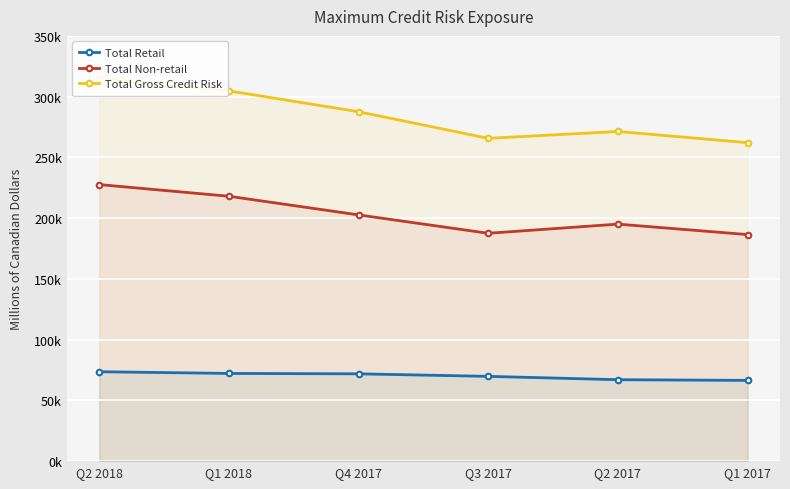

List the series in order of their overall mean, highest first.

Total Gross Credit Risk, Total Non-retail, Total Retail